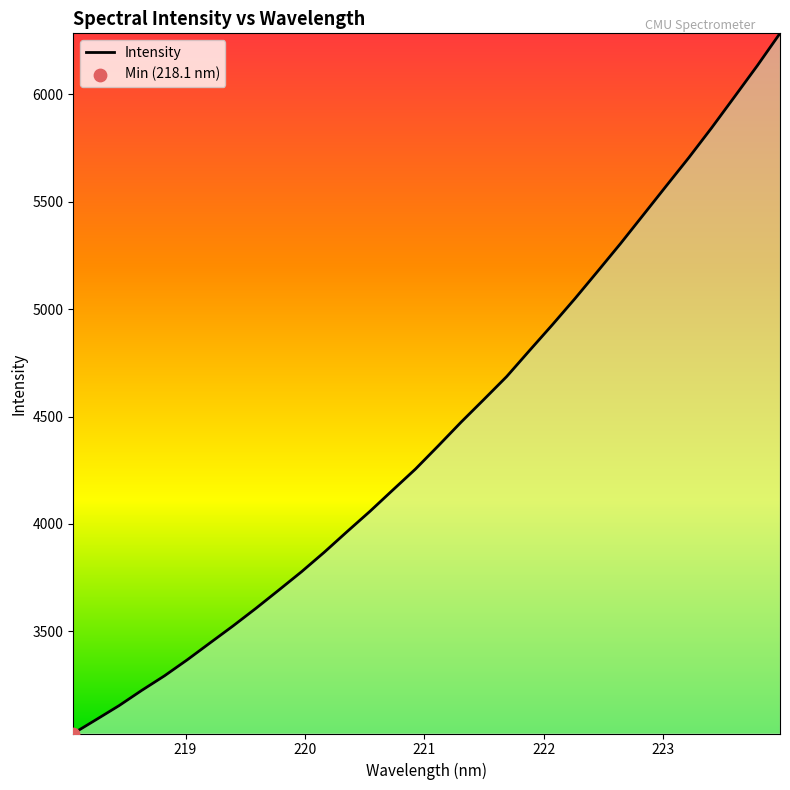

What is the greatest value displayed?

6284.1